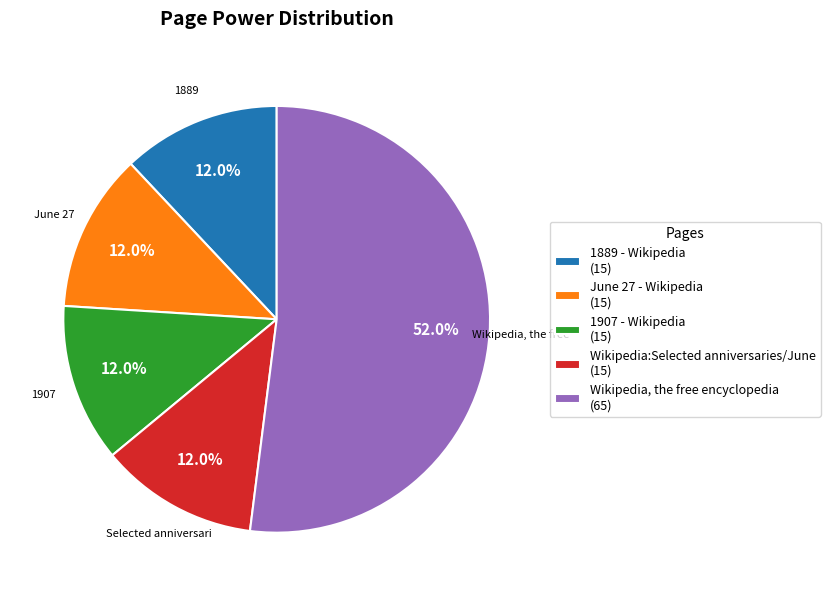

Count the number of slices in the pie.

5